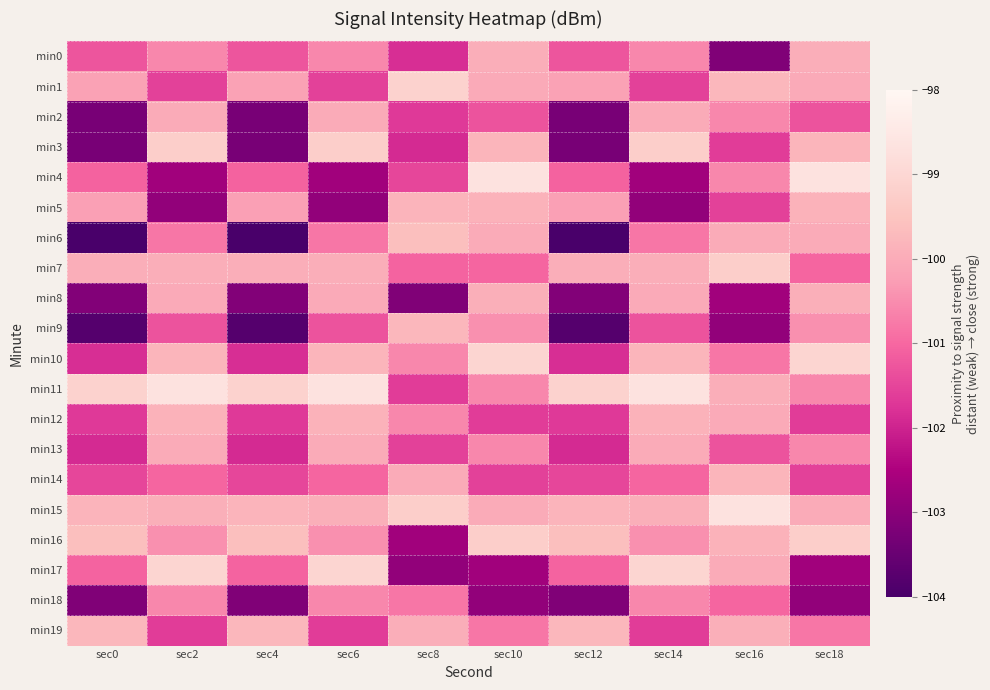

What is the smallest value displayed?

-104.0